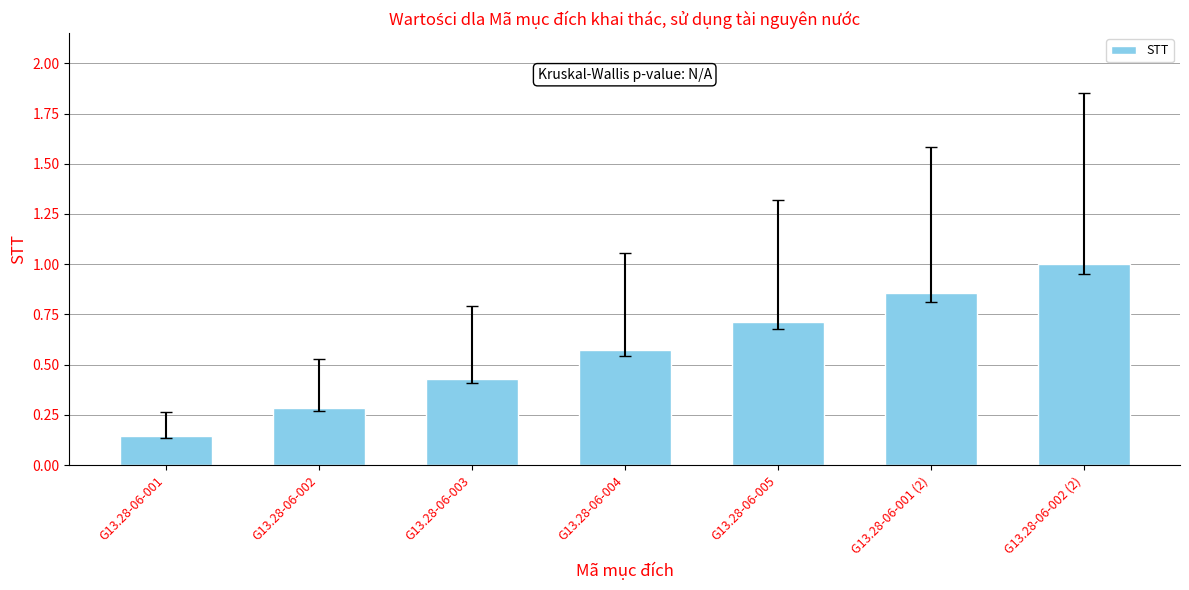

Are the bars grouped side by side (vs. stacked)?

No